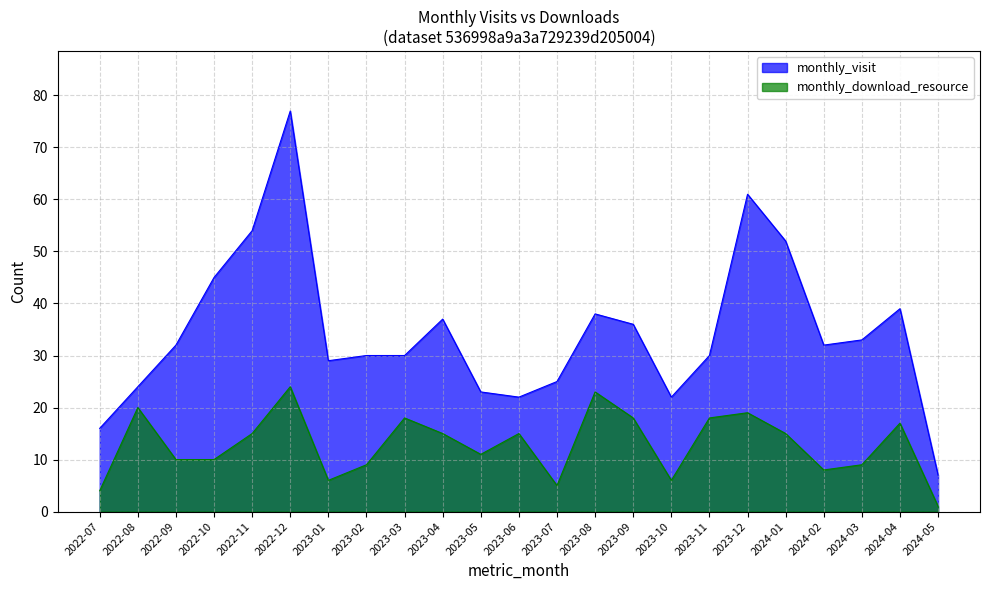

At which label is monthly_visit closest to 42?

2022-10